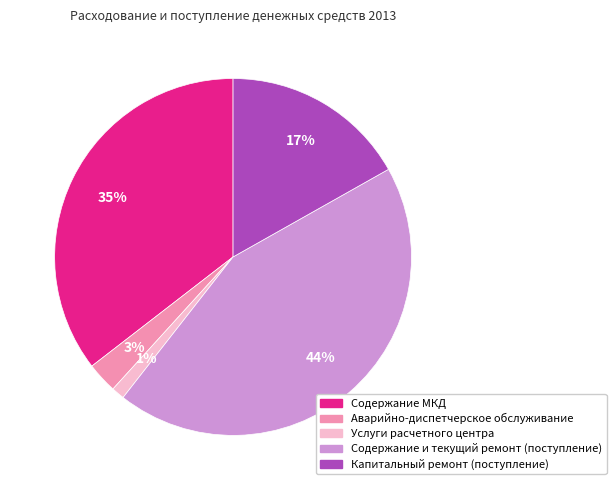

To the nearest percent, what is the difference between the Аварийно-диспетчерское обслуживание and Содержание и текущий ремонт (поступление) slice percentages?

41%